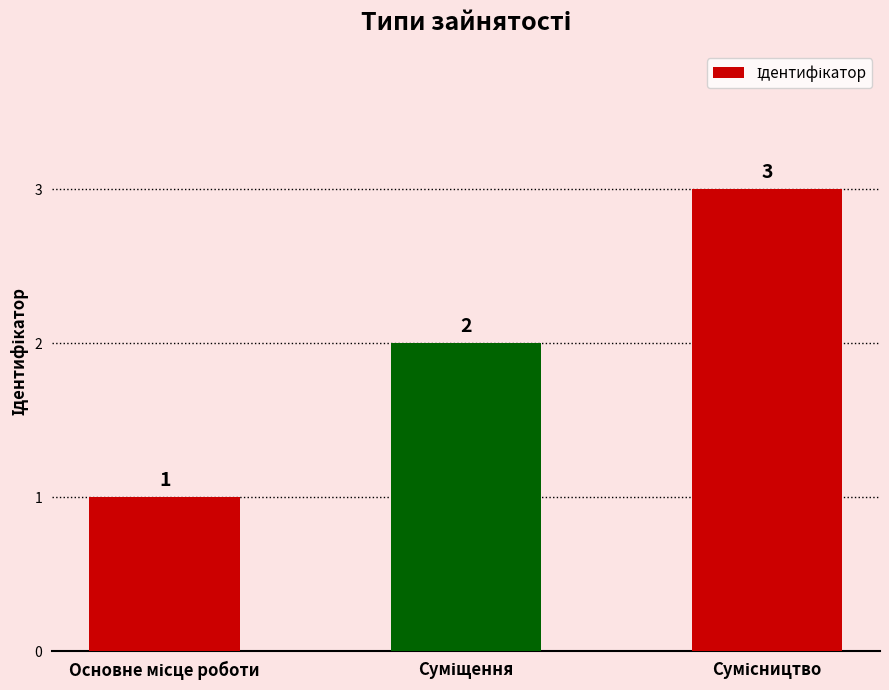

How many distinct data groups are displayed?

1